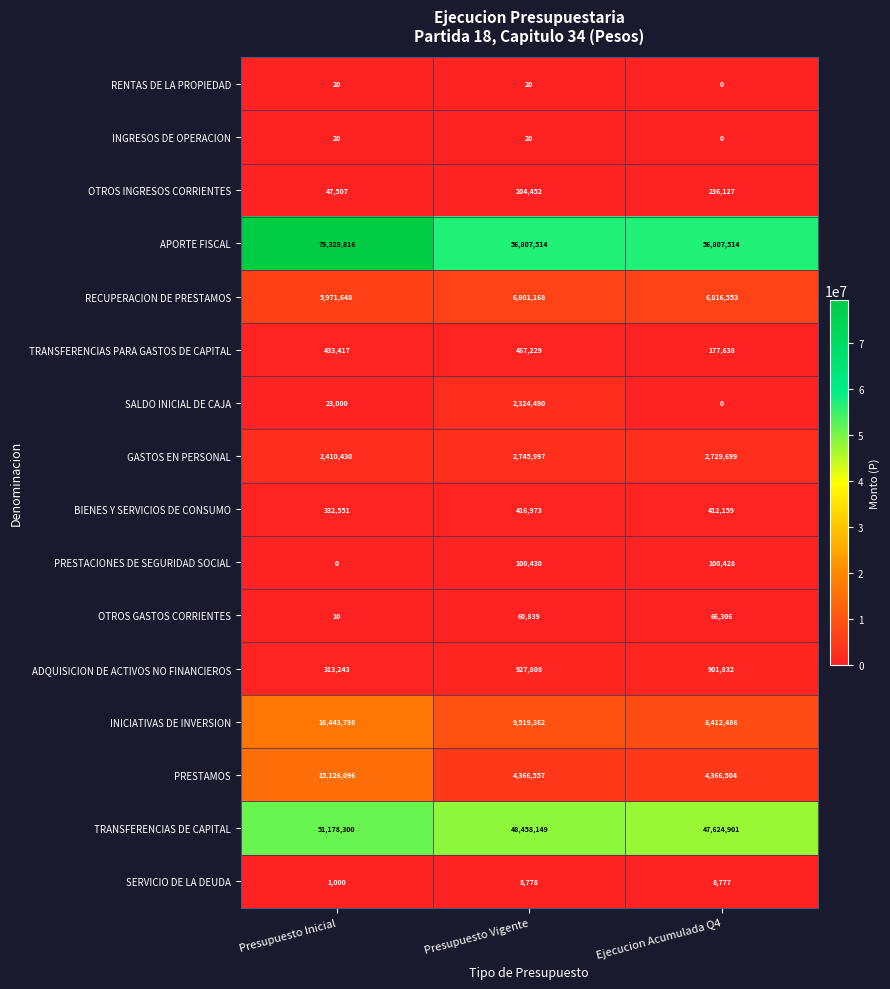

At which label does SALDO INICIAL DE CAJA reach its peak?

Presupuesto Vigente